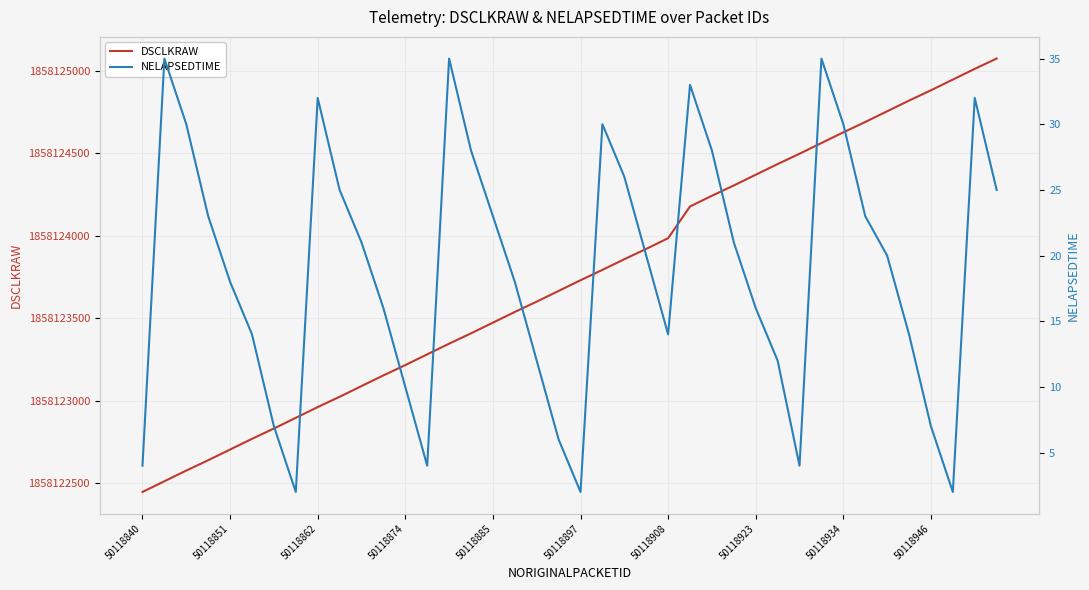

At which category is the sum across all series the highest?

39